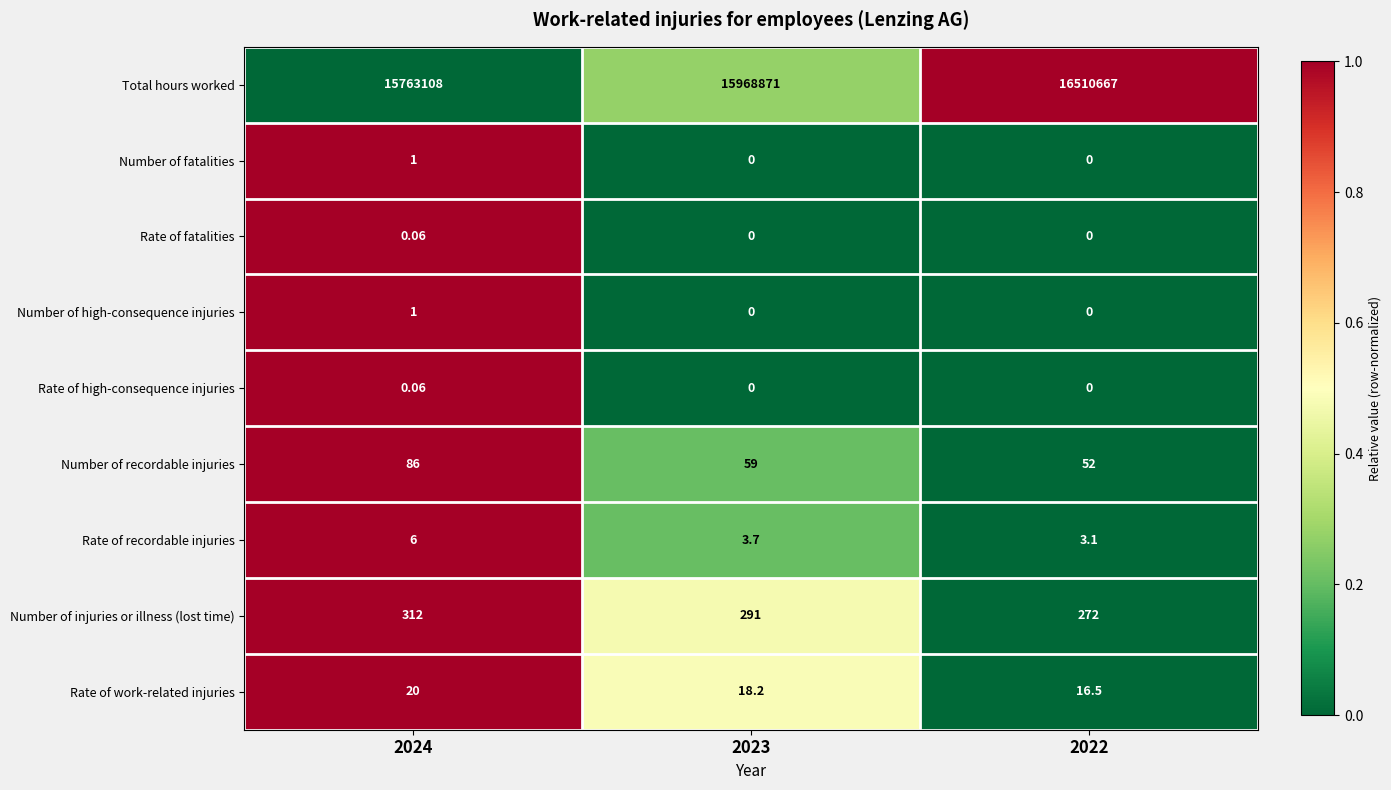

How many data points does each series have?

3